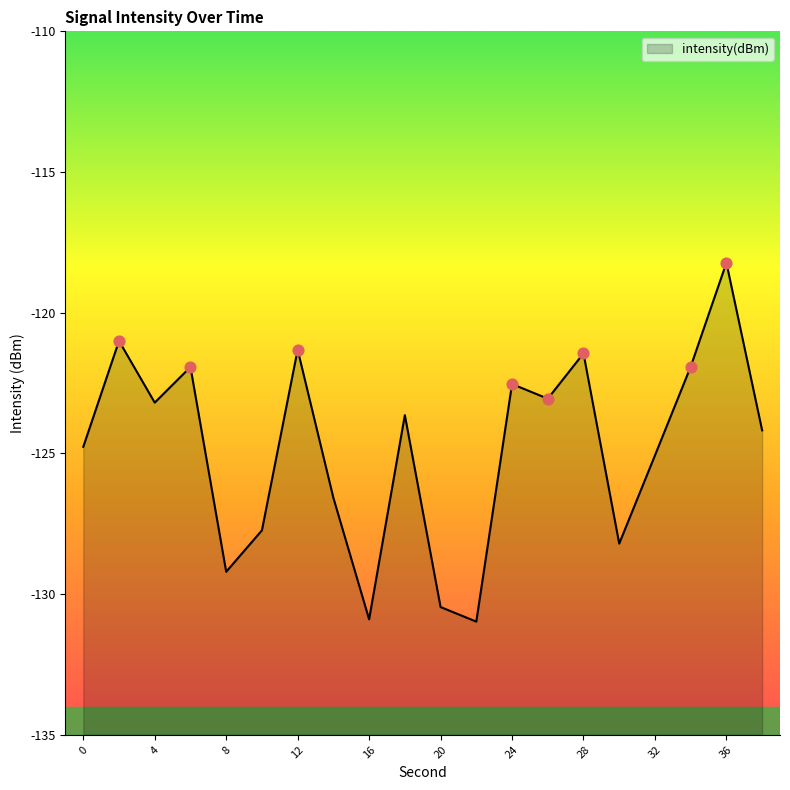

Which has a higher value, 36 or 32?

36